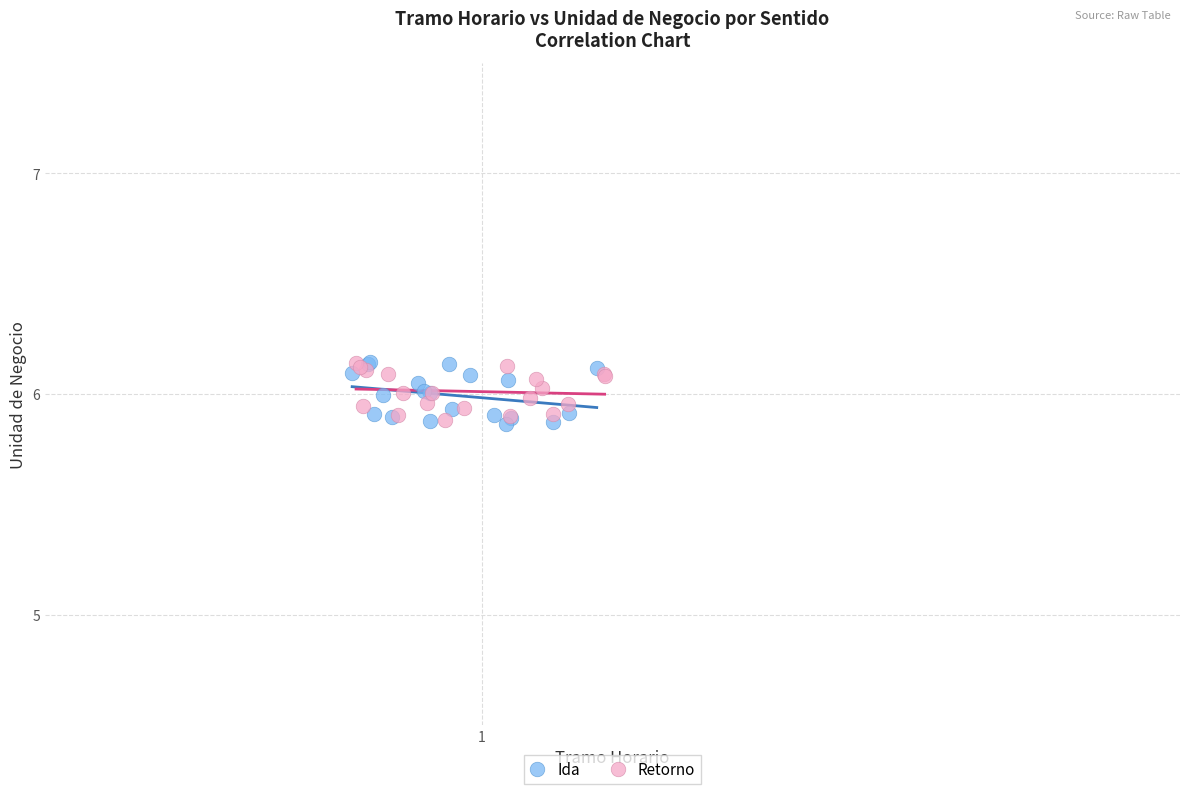

Which series has the widest spread of Y values?

Ida